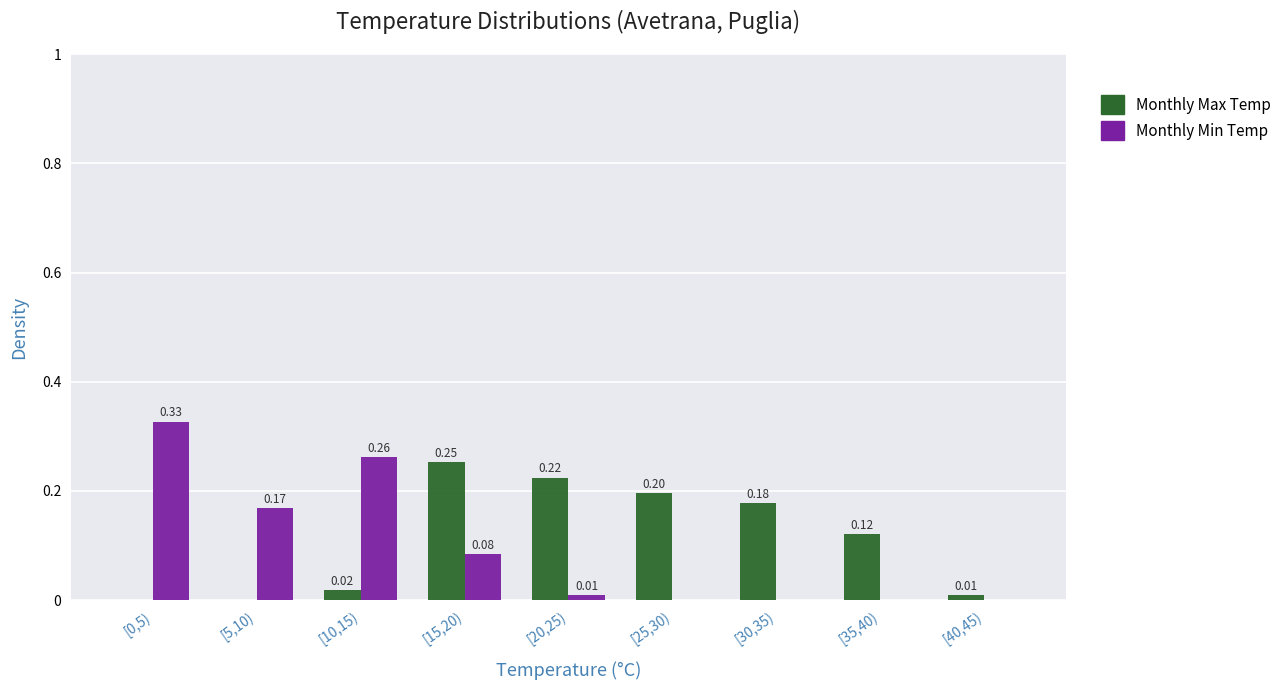

Which series has the largest total across all categories?

Monthly Max Temp